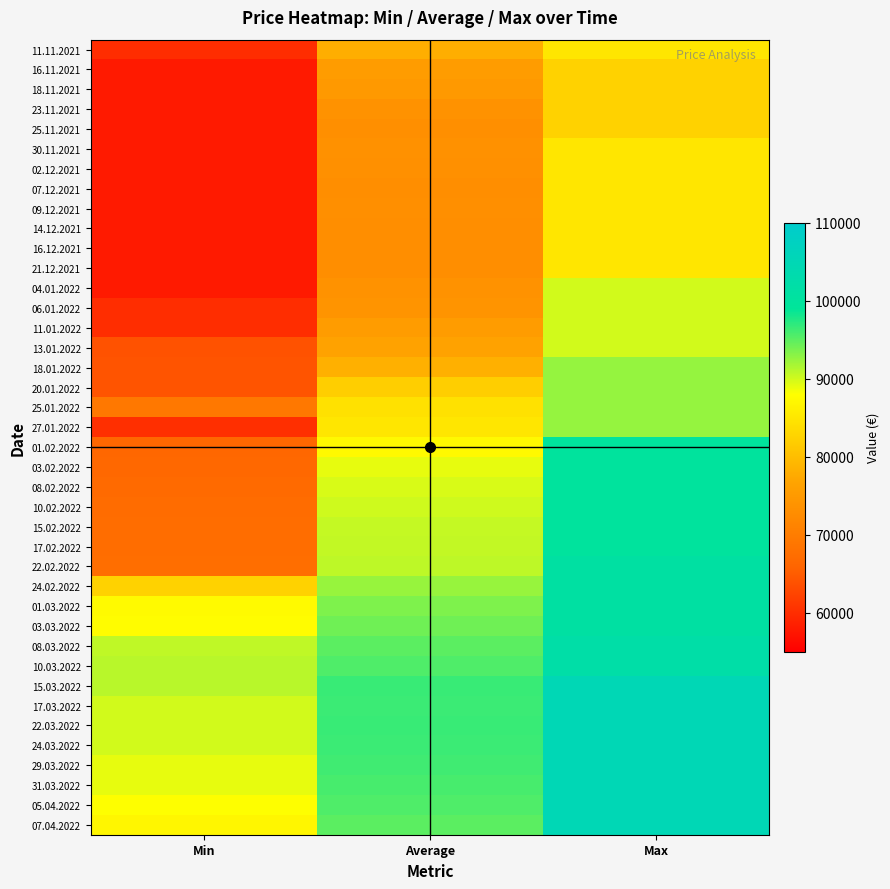

How many data points does each series have?

3